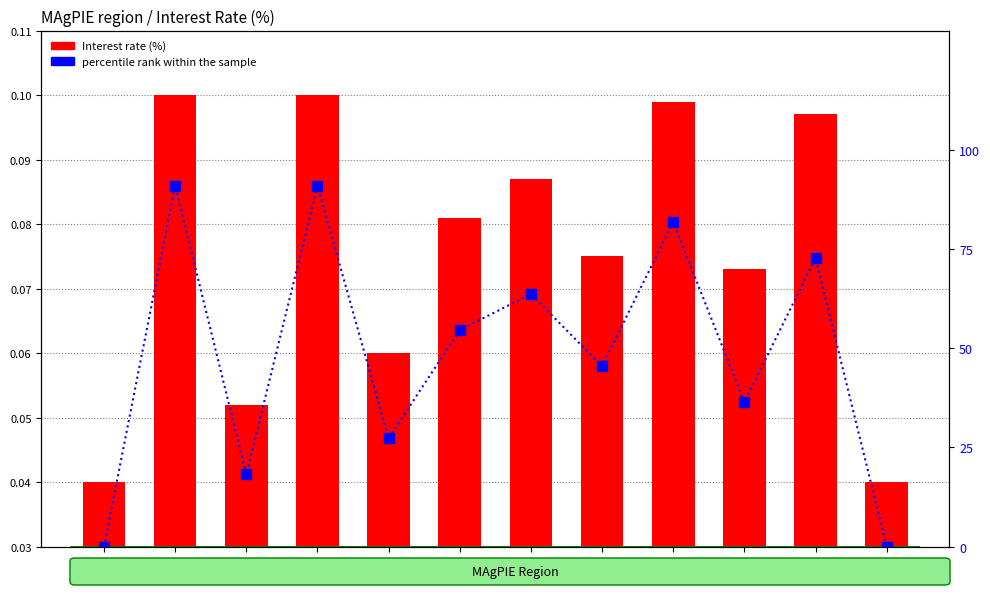

Which series changed the most between MEA and SSA?

percentile rank within the sample